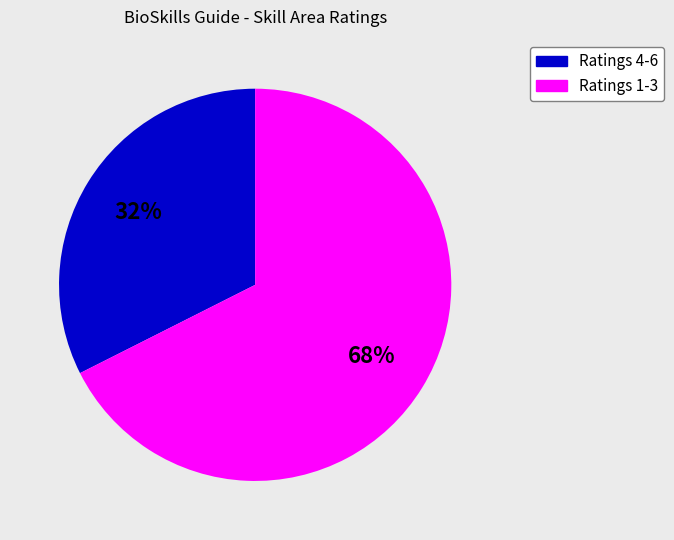

To the nearest percent, what is the average slice percentage?

50%